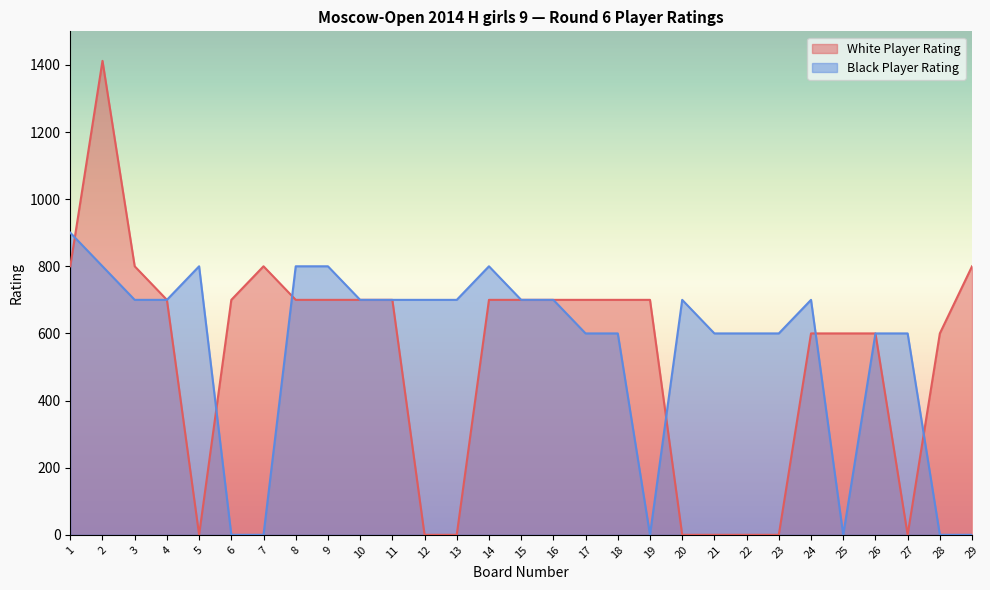

Where is the first local maximum for White Player Rating?

2